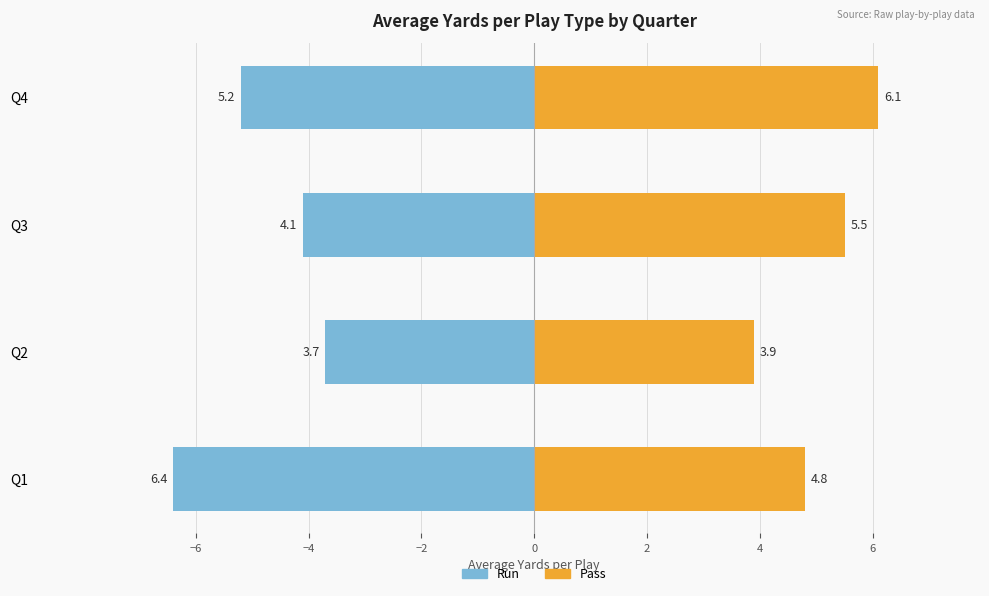

Reading left to right, list all the values displayed in this chart.

run: -6.4	-3.7	-4.1	-5.2
pass: 4.8	3.9	5.5	6.1